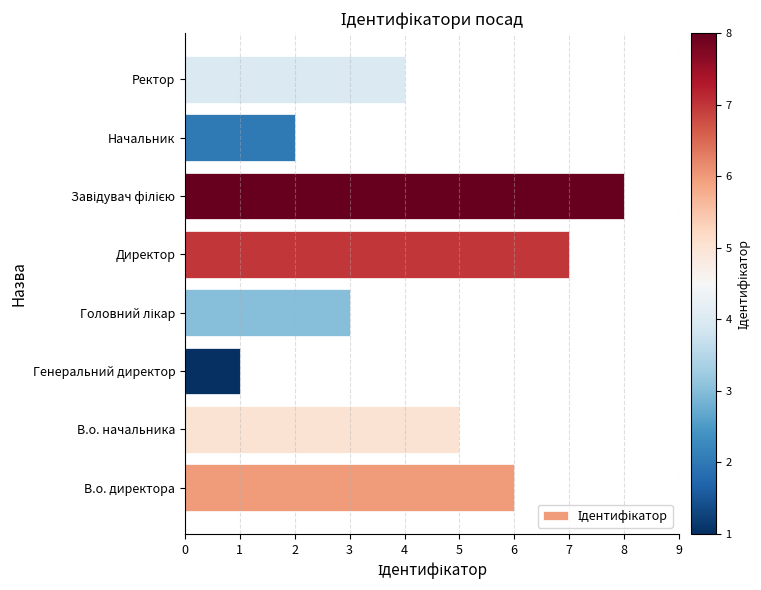

Is it true that the value at Ректор is 4?

True